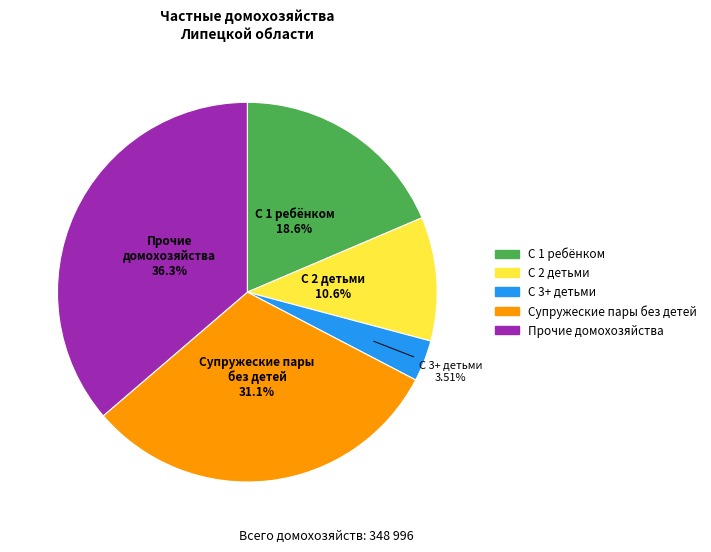

Does any single category account for the majority?

No